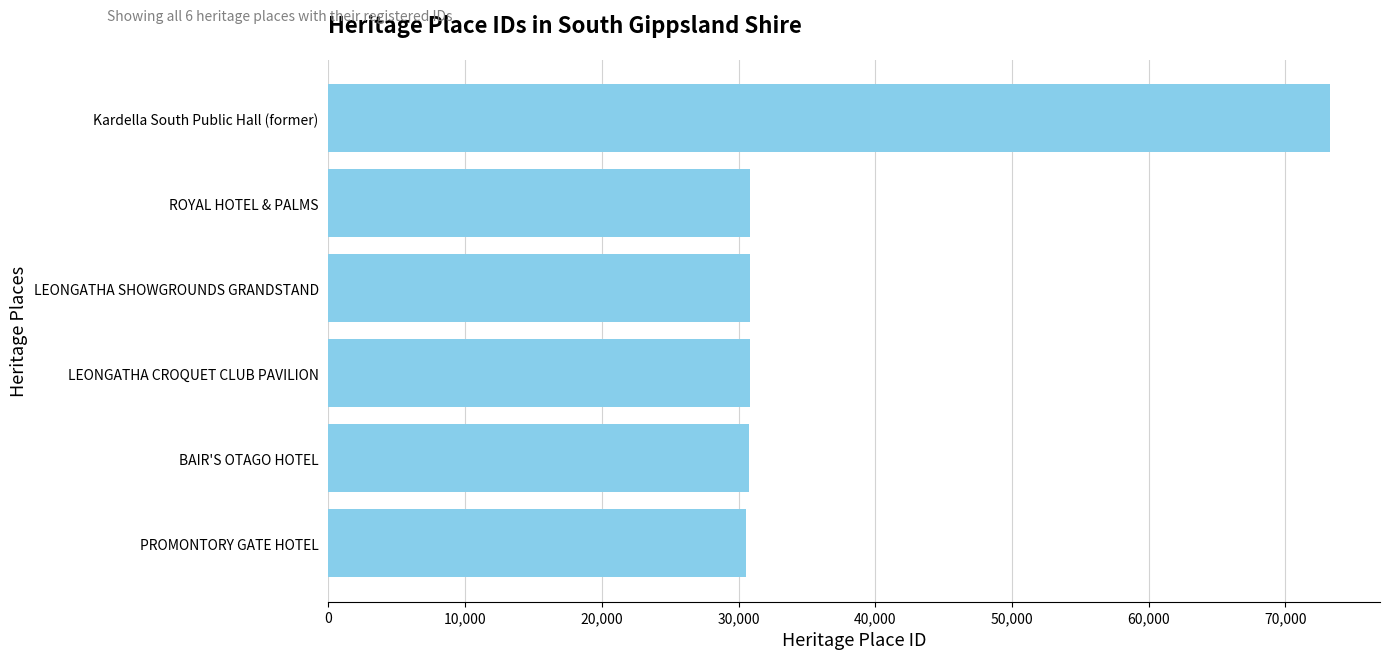

True or false: the data shows 30754 at BAIR'S OTAGO HOTEL.

True